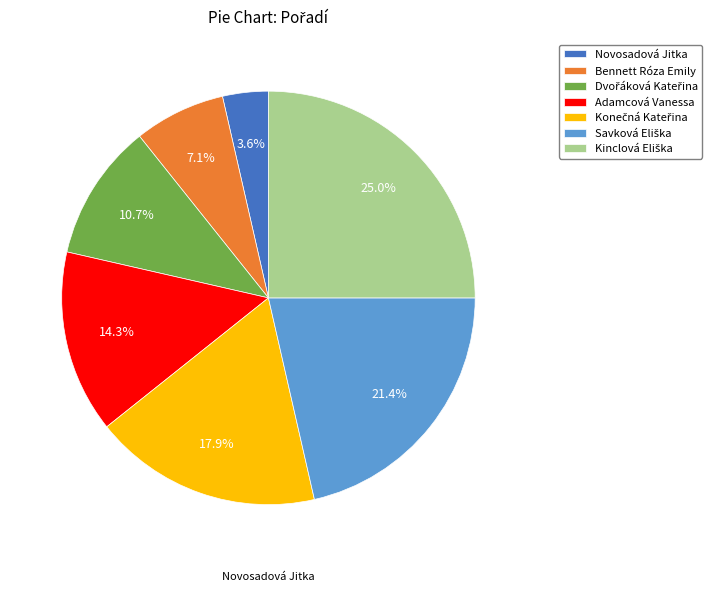

Which category has the smallest portion of the pie?

Novosadová Jitka